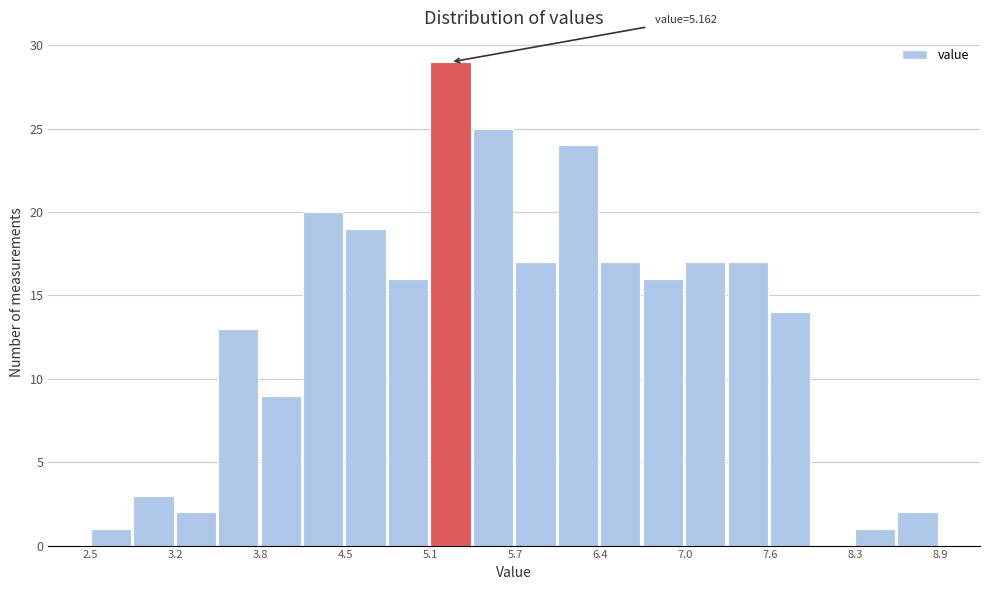

Read against the x-axis, roughly where is the centre of the tallest bar?

5.2